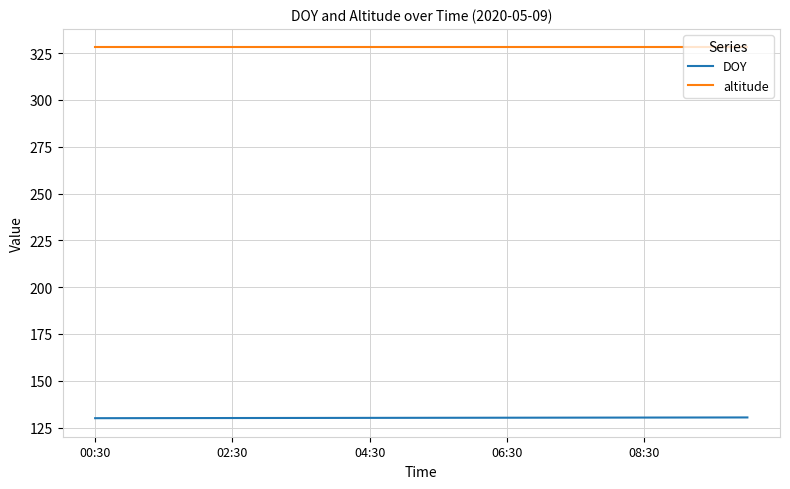

What is the minimum value for altitude?

328.0